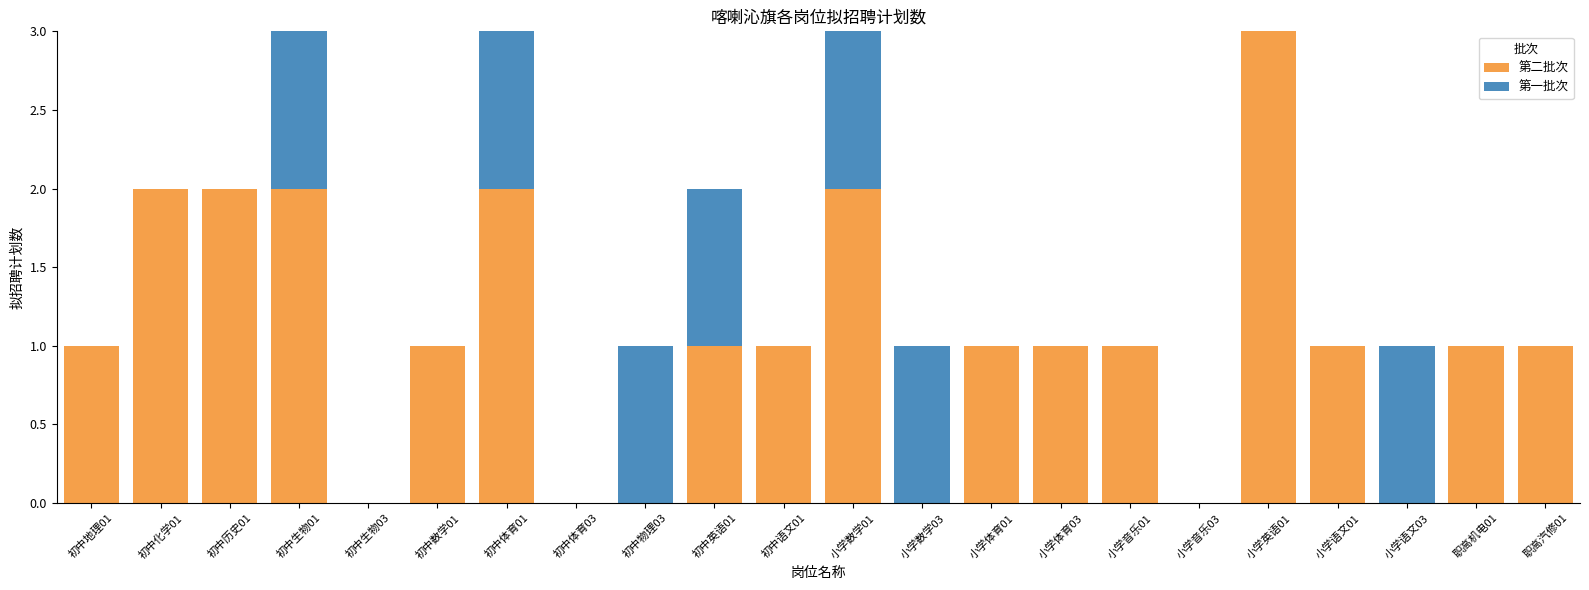

What is the sum of all 第二批次 values?

23